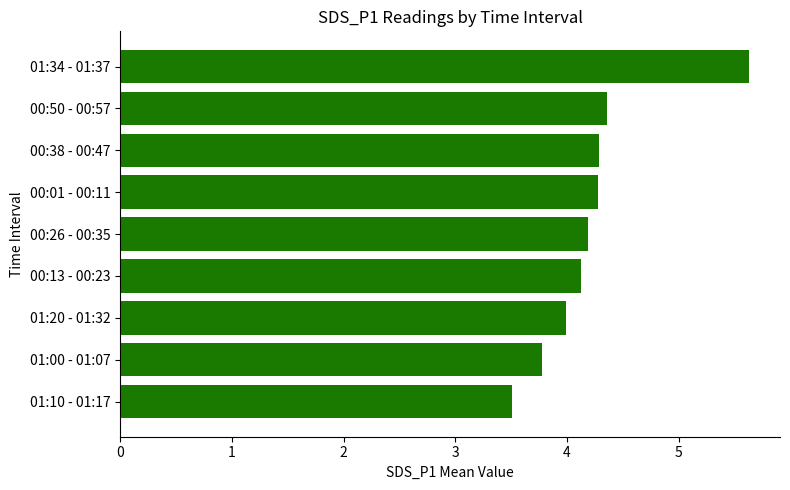

Between 00:38 - 00:47 and 00:13 - 00:23, which is larger?

00:38 - 00:47